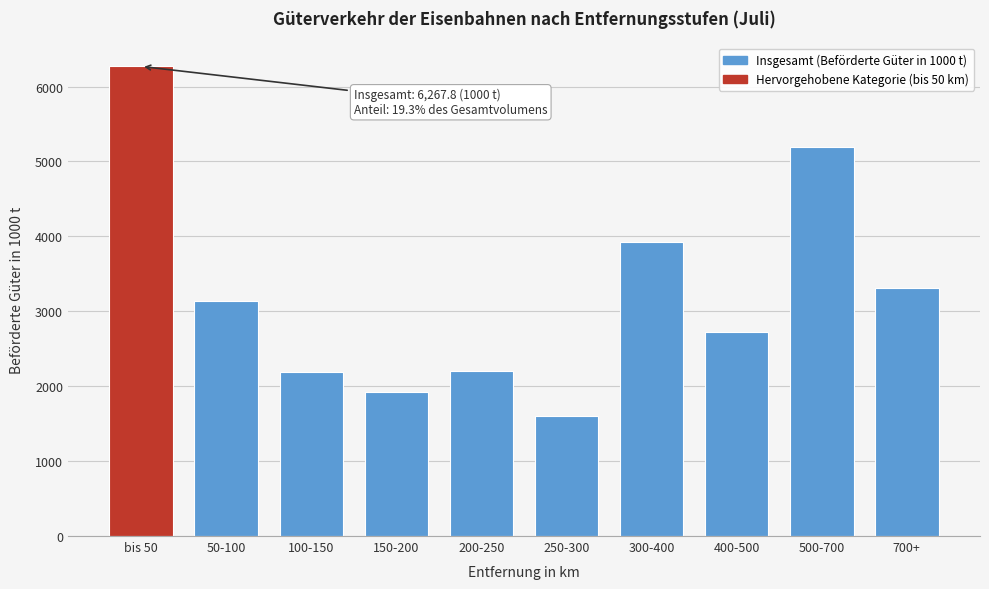

What is the change in value from 400-500 to 700+?

+586.6